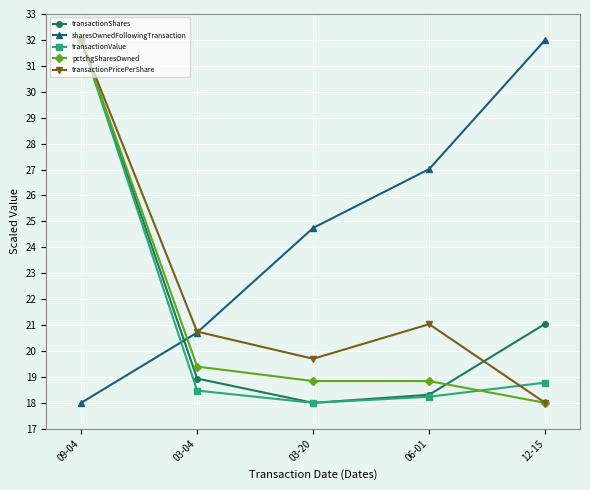

What is the approximate value of transactionPricePerShare at 06-01?

21.0